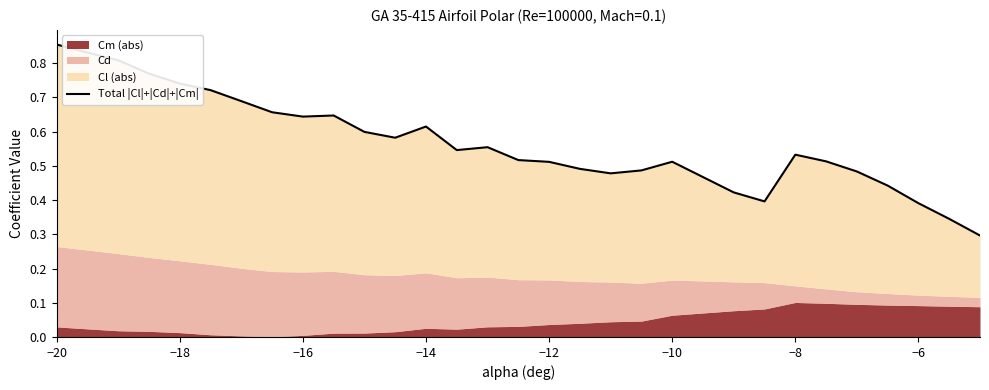

How many points are lower than both their immediate neighbors (excluding endpoints)?

5